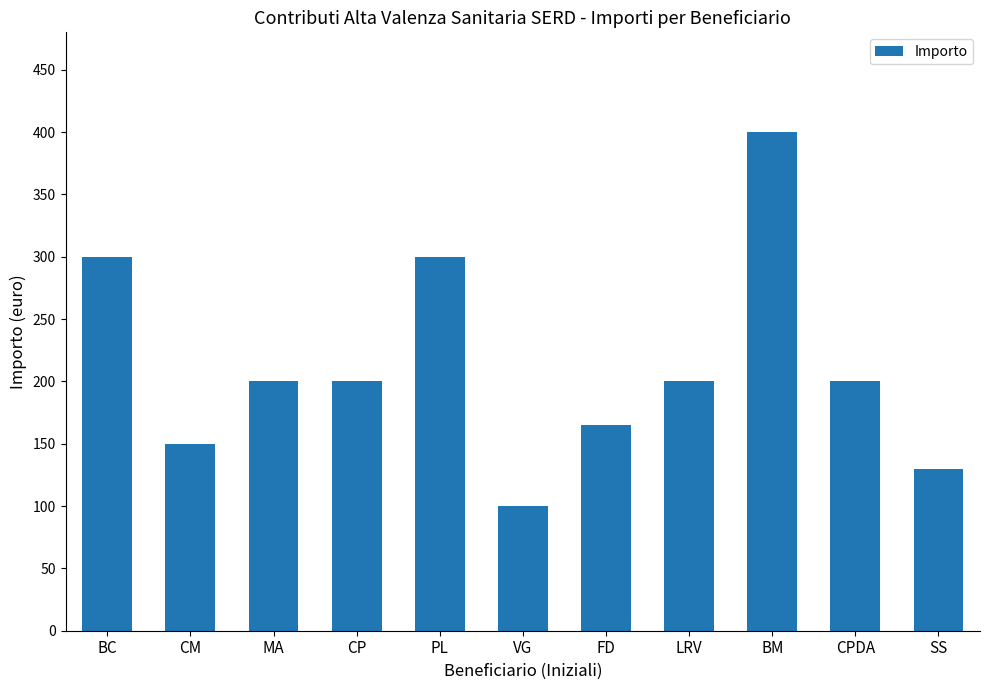

What is the difference between the maximum and minimum values?

300